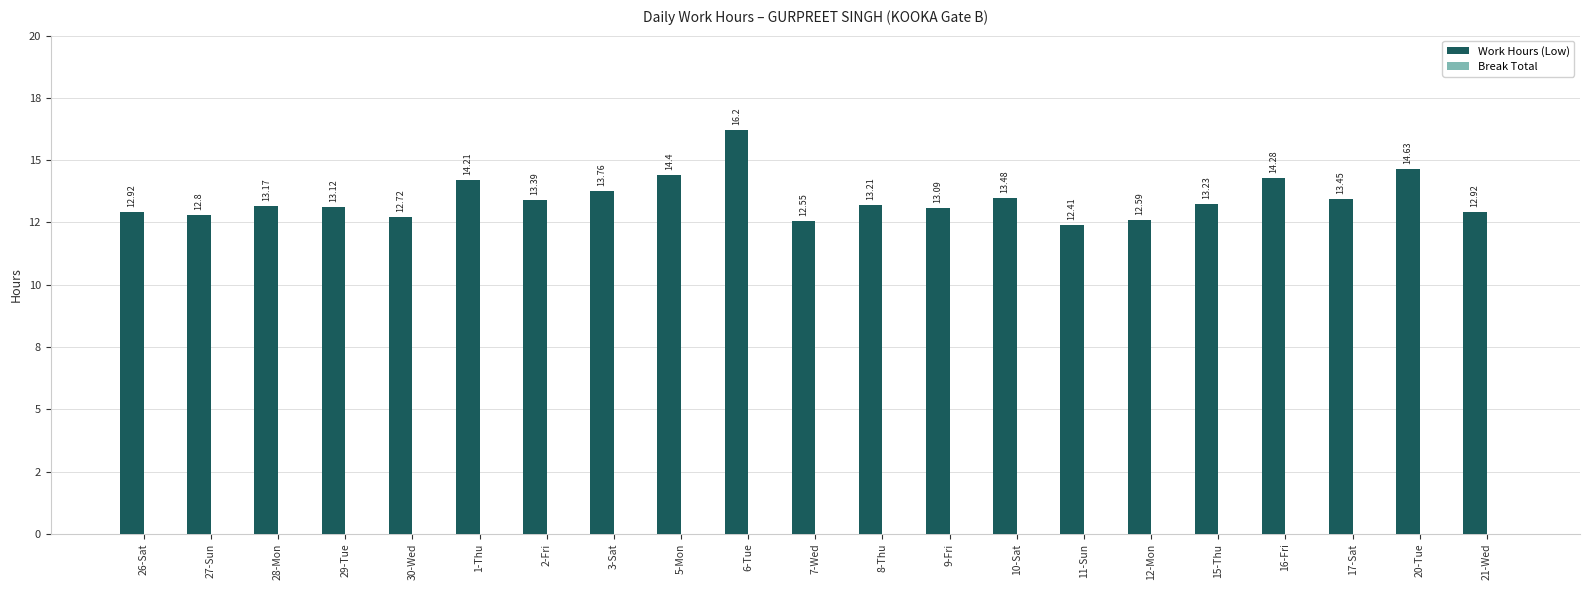

Are the bars horizontal?

No